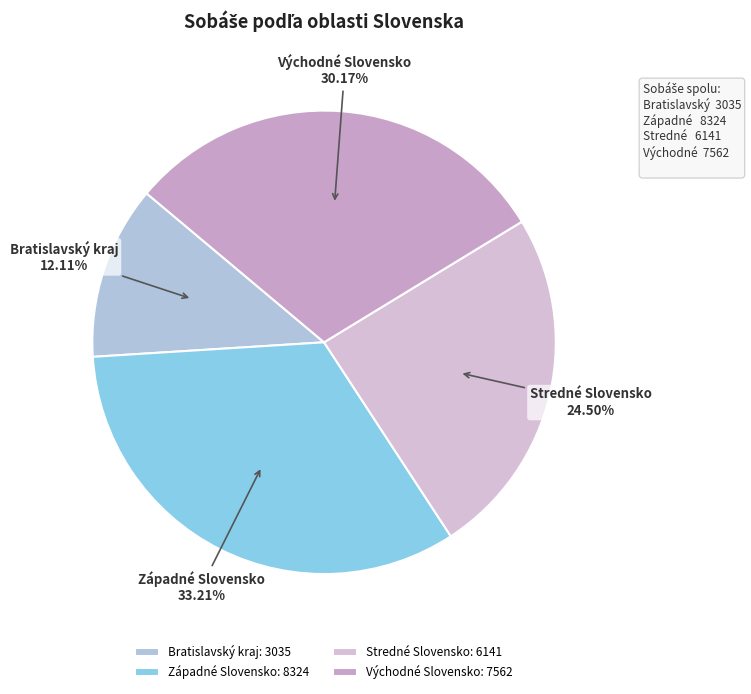

The Bratislavský kraj slice represents 12% of the pie. True or false?

True